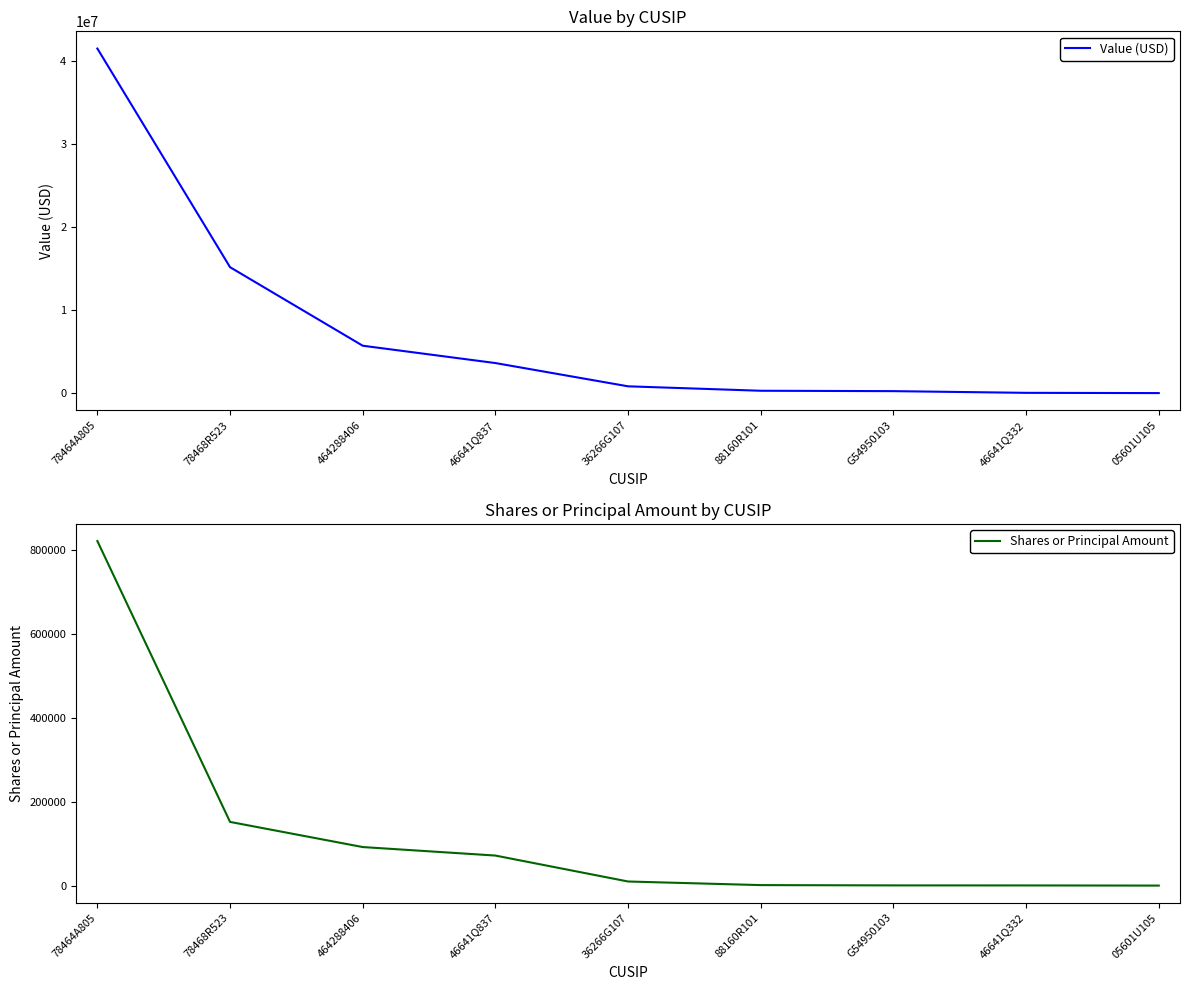

Rank the series by their maximum value, from lowest to highest.

Shares or Principal Amount, Value (USD)